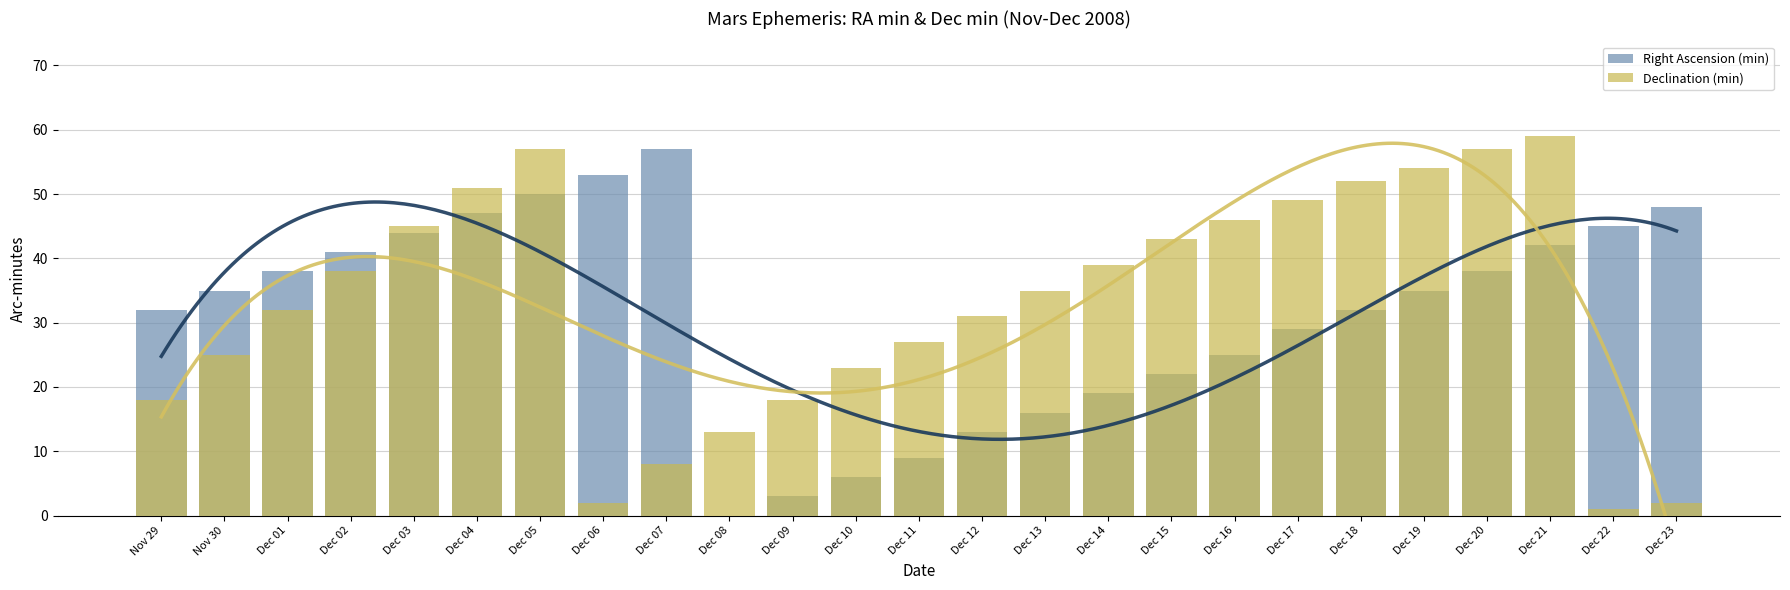

What is the sum of the Declination (min) values at Dec 03 and Dec 15?

88